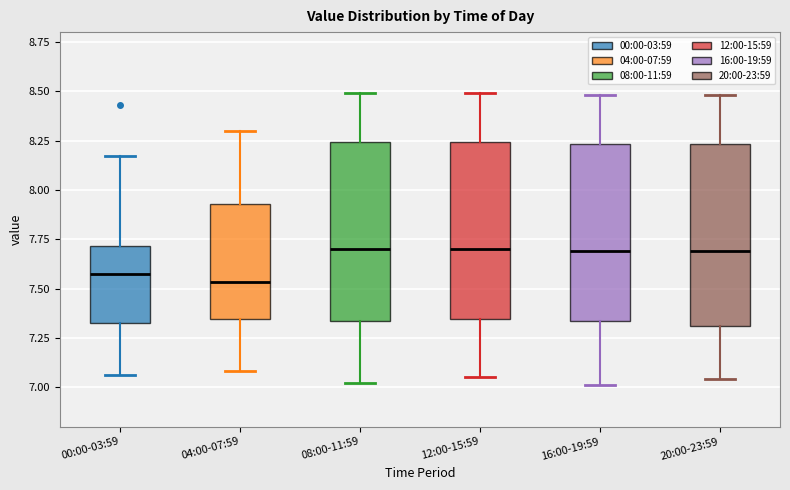

Where is the upper edge of the box for 20:00-23:59 on the y-axis? The values are not printed on the chart, so give them approximately, as read against the axis.

8.25